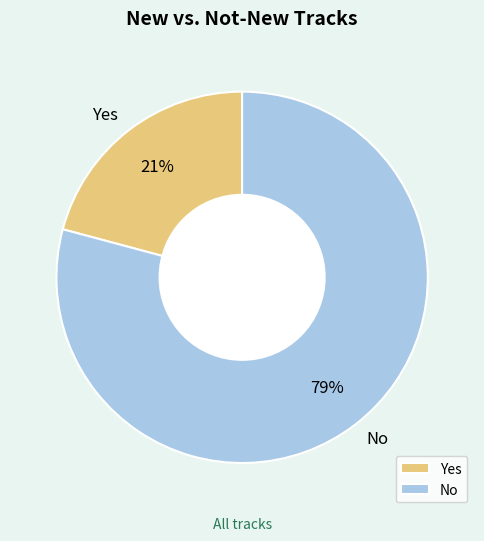

Count the number of slices in the pie.

2